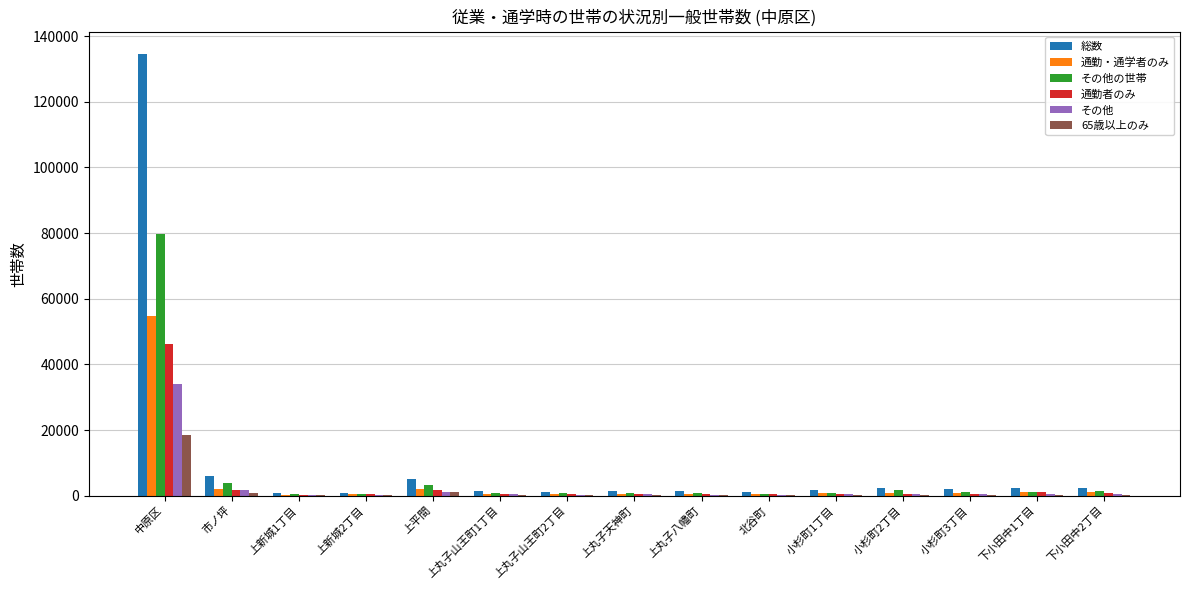

True or false: 65歳以上のみ has a value of 234 at 小杉町3丁目.

True